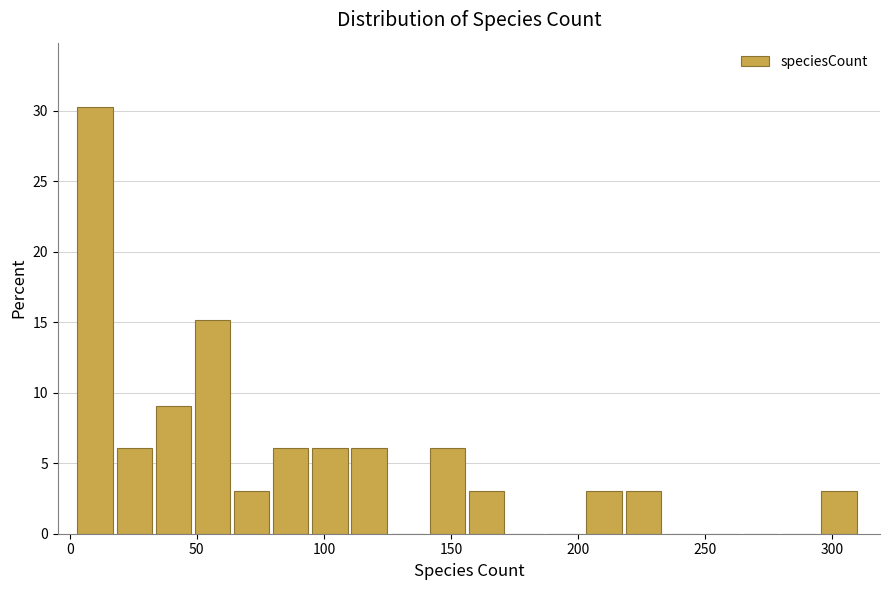

Read against the x-axis, roughly where is the centre of the tallest bar?

10